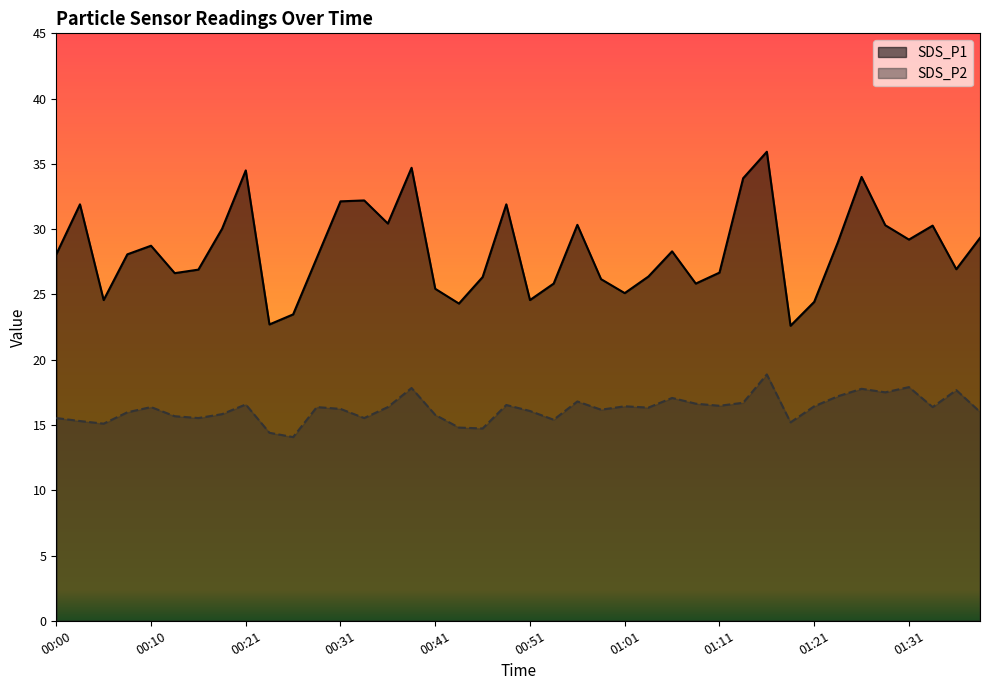

At which label is SDS_P1 closest to 29?

01:23